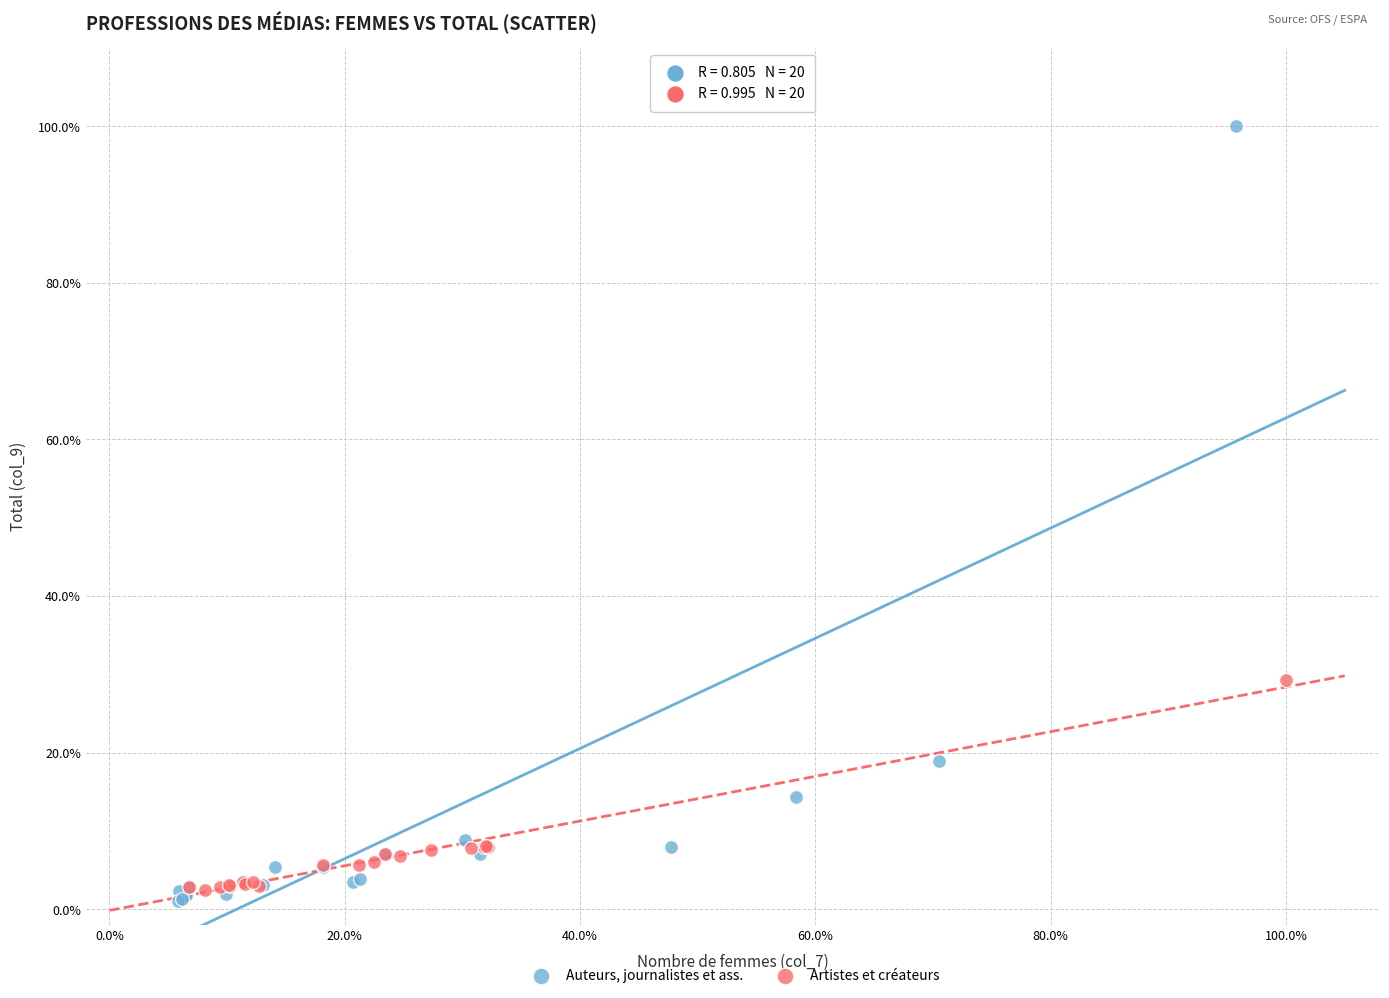

Which series contains the lowest Y value?

Auteurs, journalistes et ass.